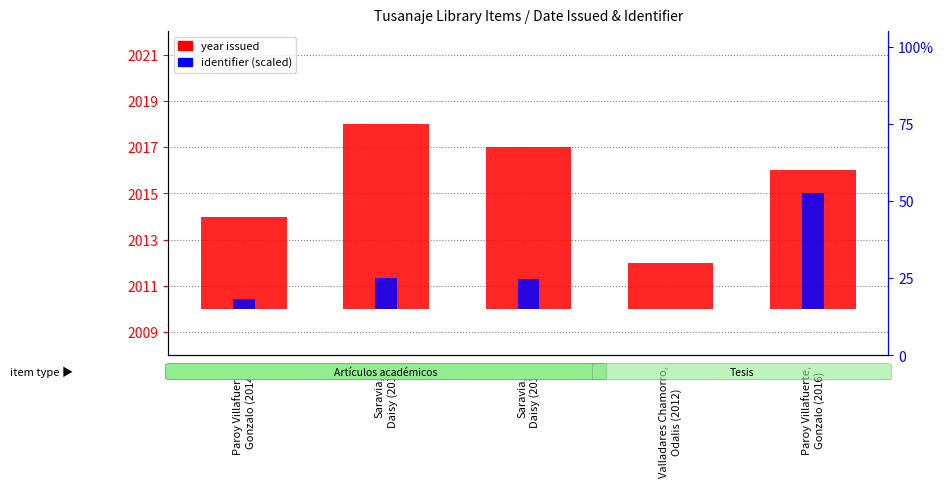

What is the label of the 5th bar from the right?

Paroy Villafuerte,
Gonzalo (2014)